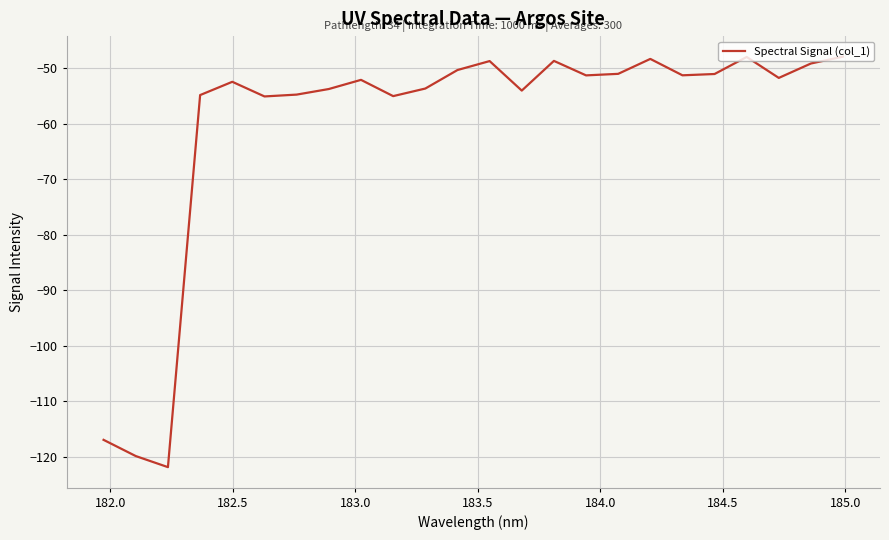

What is the smallest value displayed?

-121.9